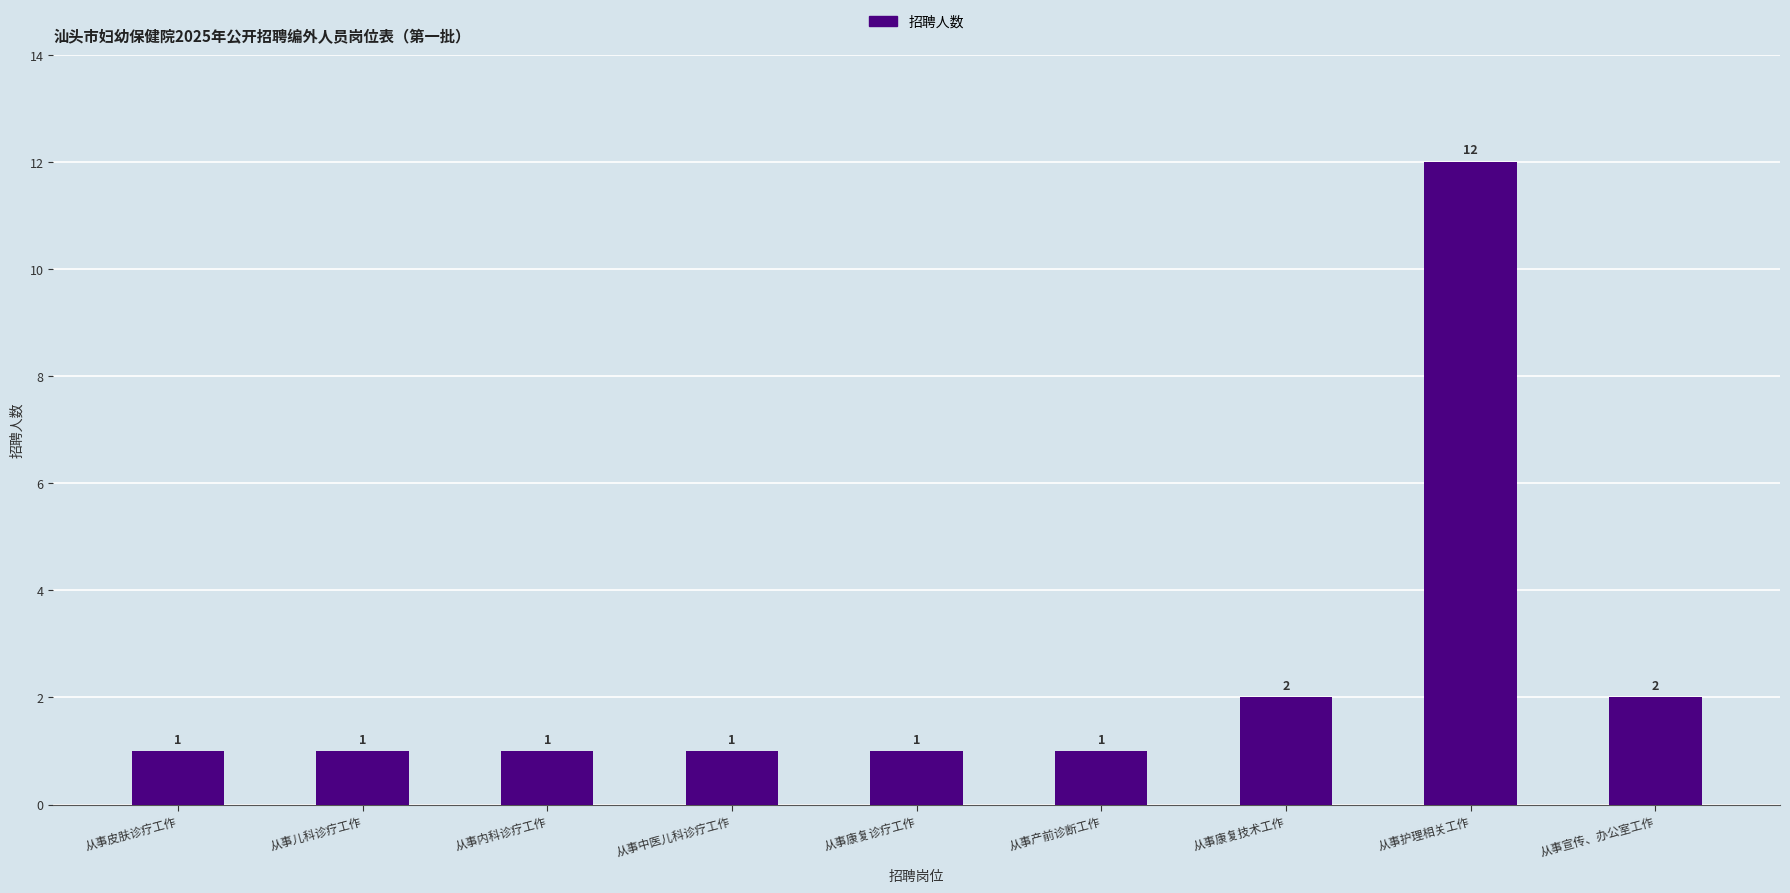

True or false: the data shows 1 at 从事产前诊断工作.

True